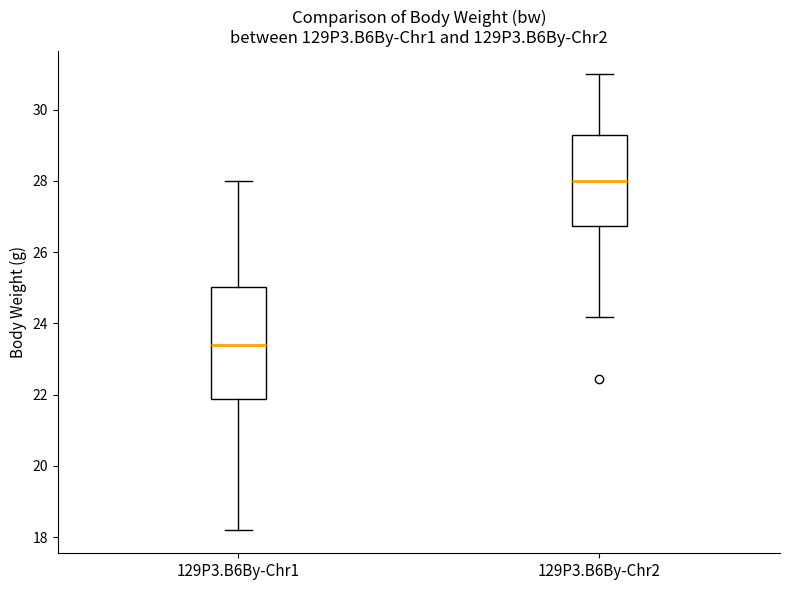

Comparing the boxes themselves (not the whiskers), which one is the tallest?

129P3.B6By-Chr1